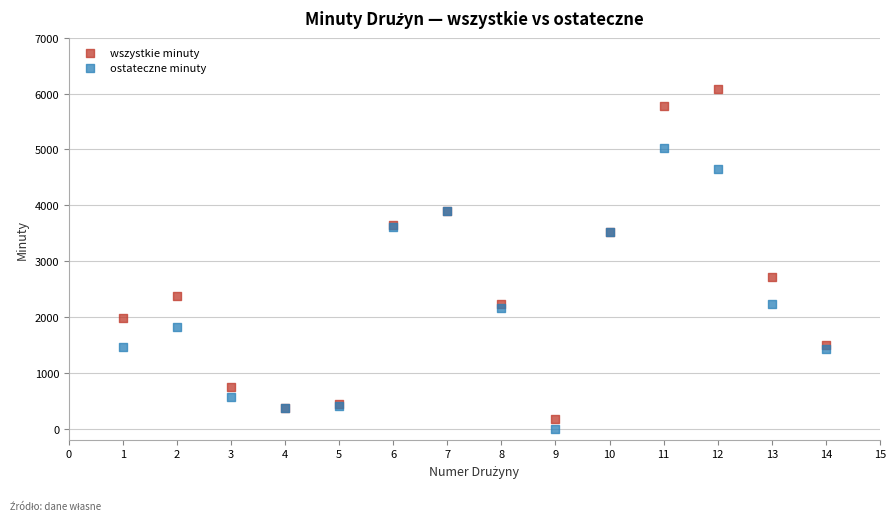

Which series reaches the maximum Y coordinate?

wszystkie minuty